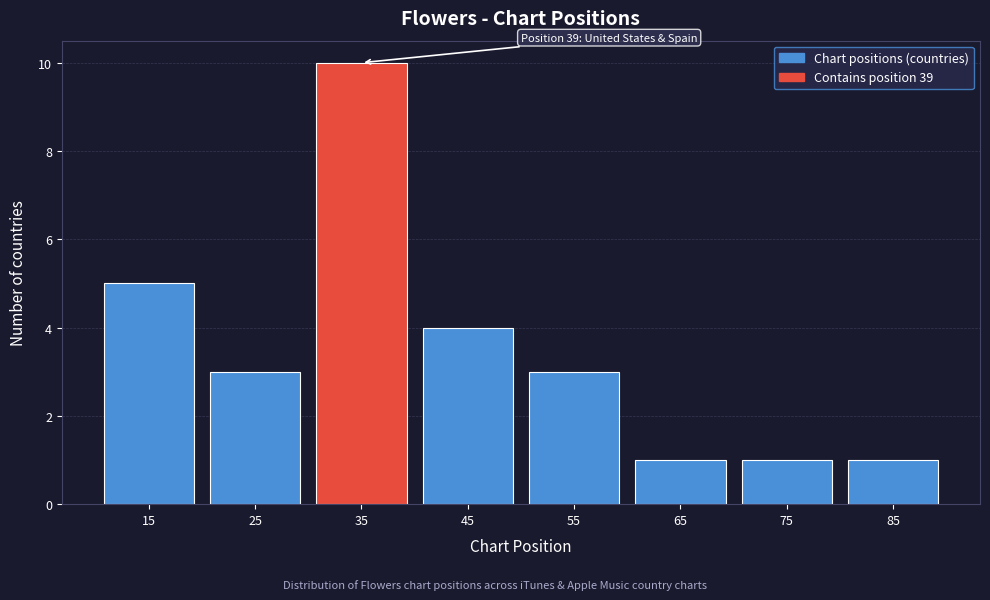

Reading left to right, what are all the values shown in this chart?

15=5	25=3	35=10	45=4	55=3	65=1	75=1	85=1